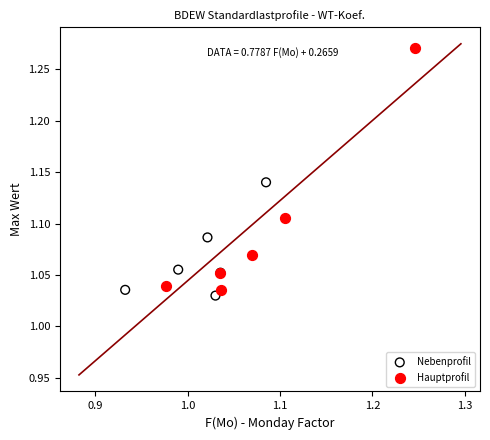

Which series has the largest Y range (max minus min)?

Hauptprofil